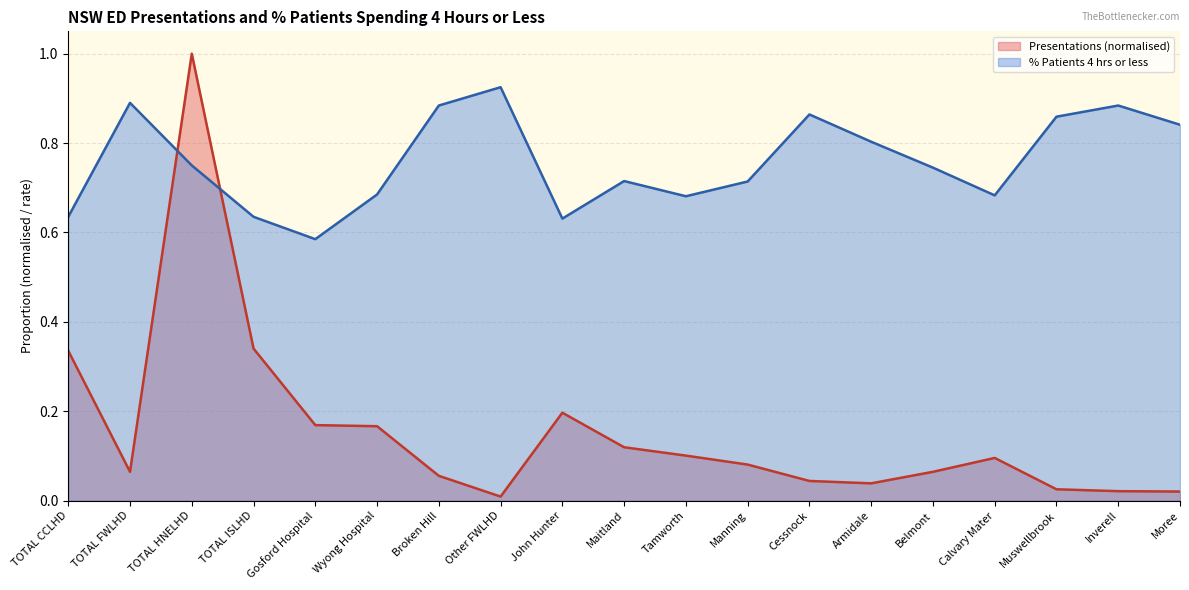

Rank the series by their average value, from highest to lowest.

% Patients 4 hrs or less, Presentations (normalised)